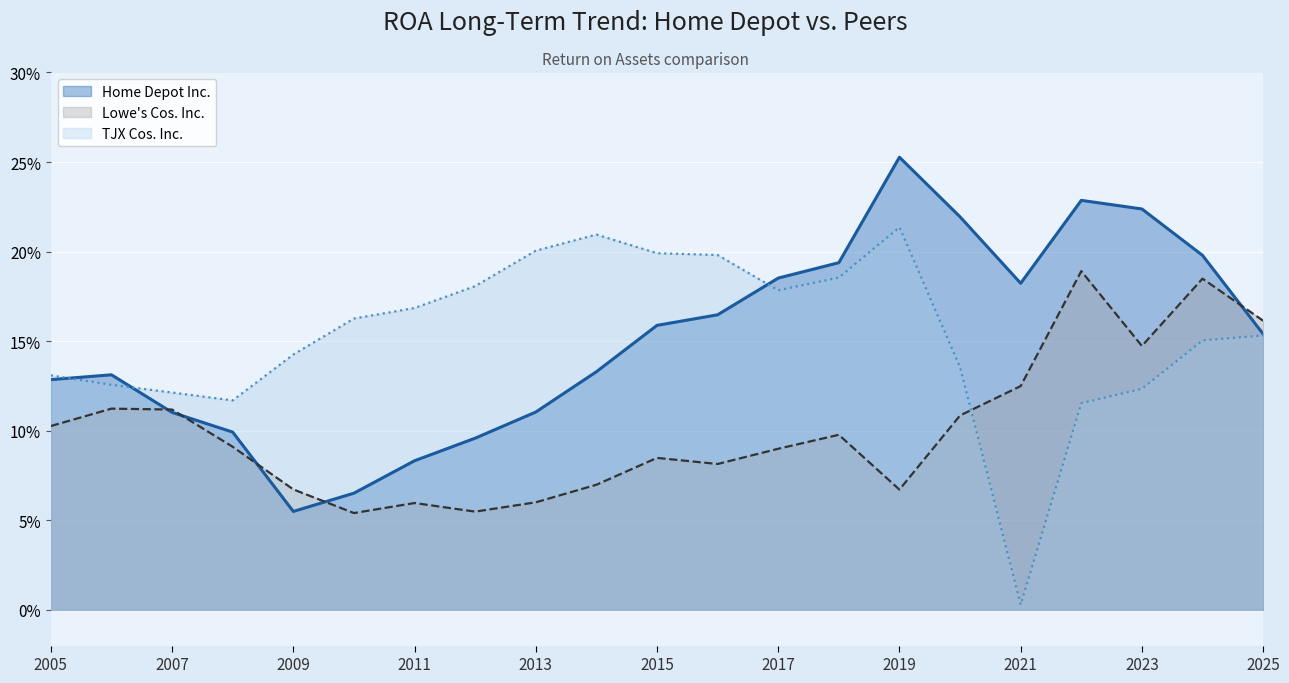

What are all the series names shown in the legend?

Home Depot Inc., Lowe's Cos. Inc., TJX Cos. Inc.